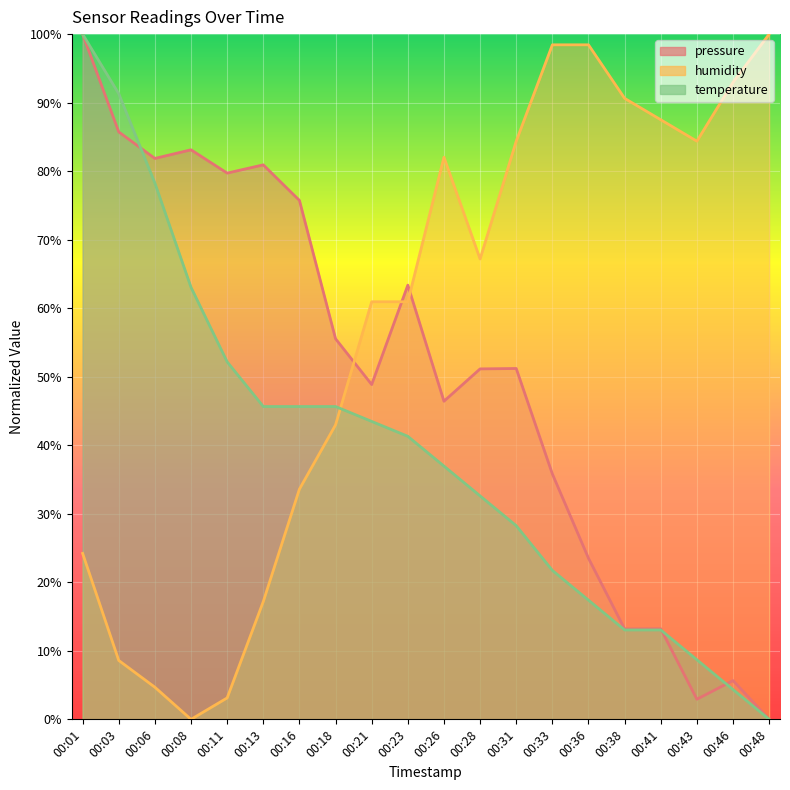

How many data points in humidity are less than 67?

10